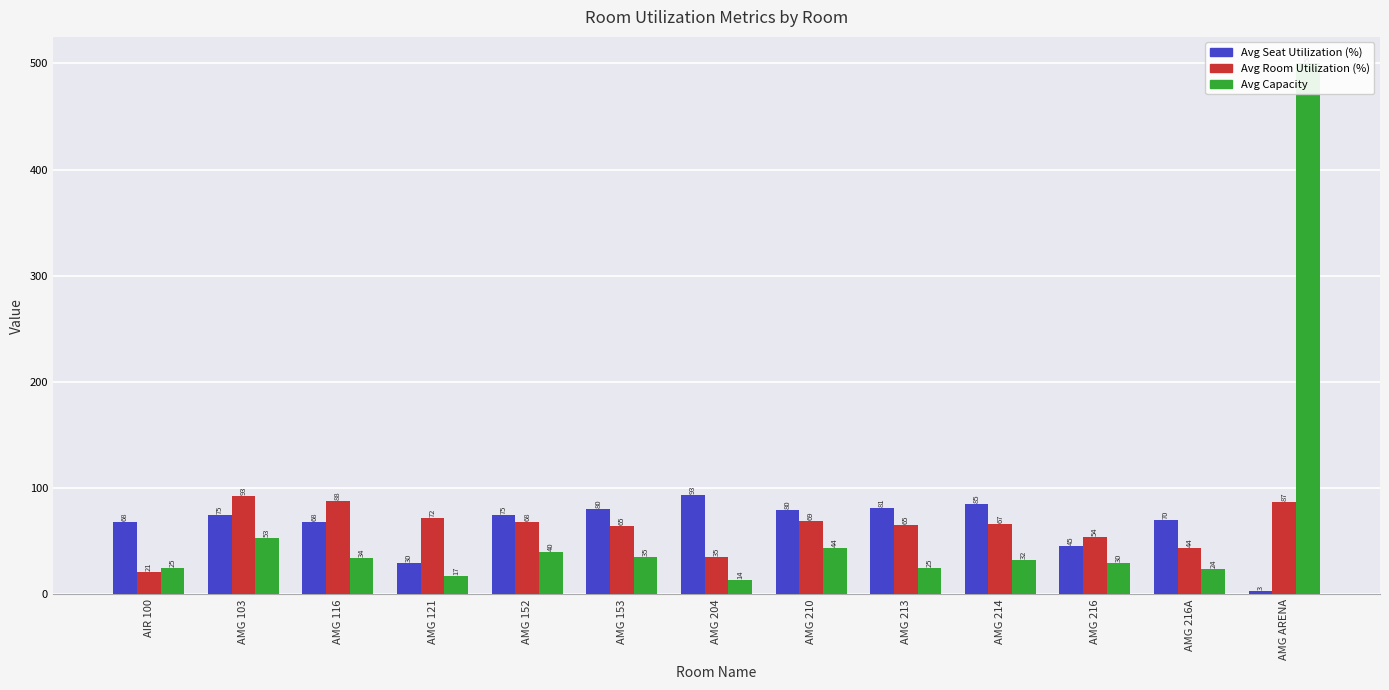

At which label does Avg Room Utilization (%) reach its minimum?

AIR 100